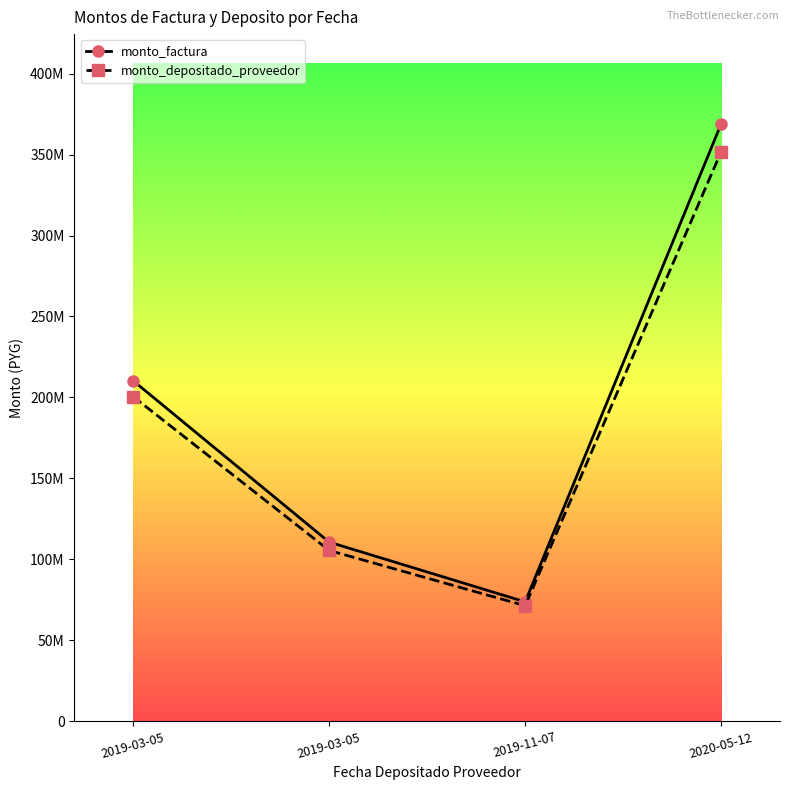

Reading left to right, transcribe all the data shown in this chart.

monto_factura: 2019-03-05=210330000	2019-03-05=110700000	2019-11-07=73800000	2020-05-12=369000000
monto_depositado_proveedor: 2019-03-05=200538637	2019-03-05=105546651	2019-11-07=71418720	2020-05-12=351822171